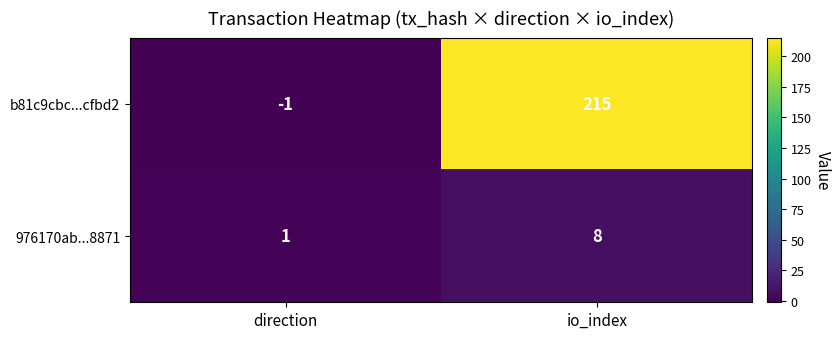

Reading left to right, extract all data points from this chart.

b81c9cbc...cfbd2: -1	215
976170ab...8871: 1	8